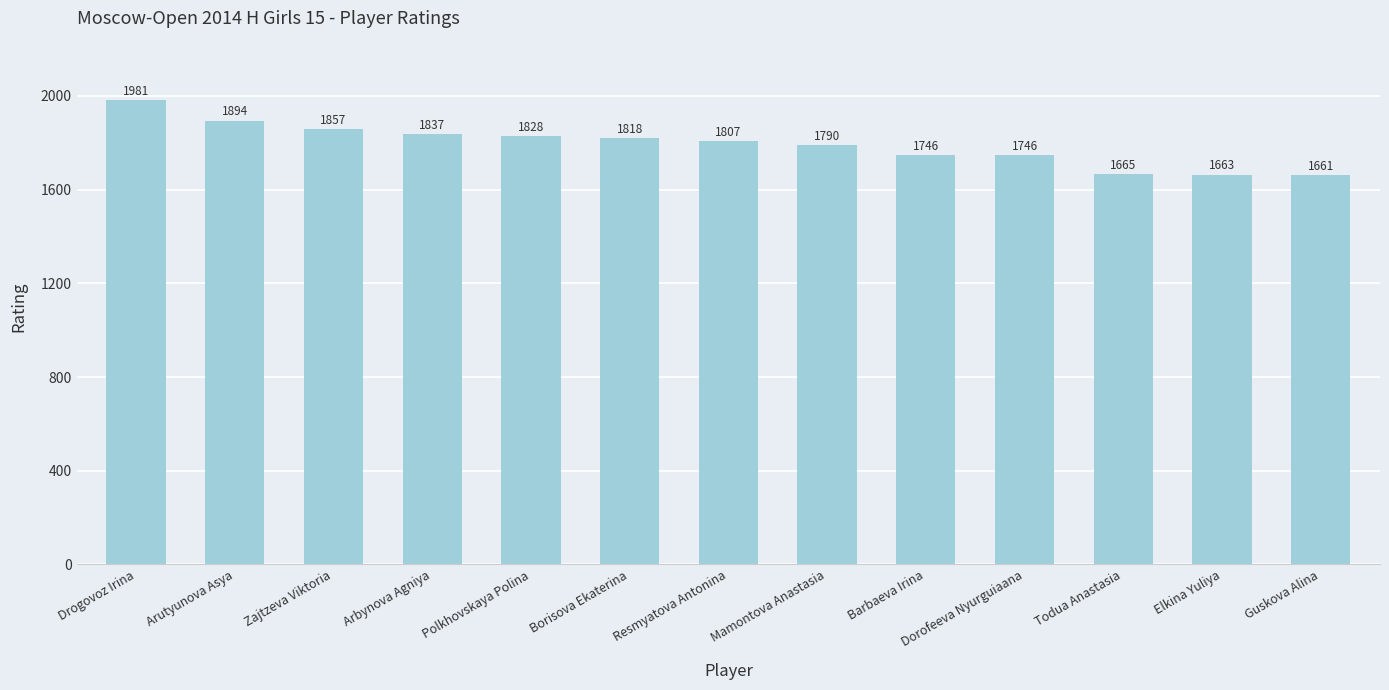

Which label corresponds to the smallest value in the chart?

Guskova Alina